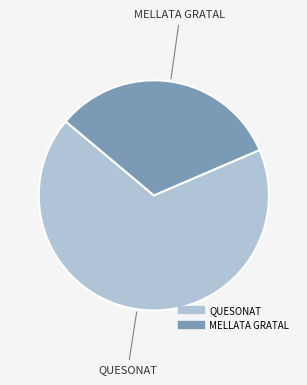

How many slices are in this pie chart?

2